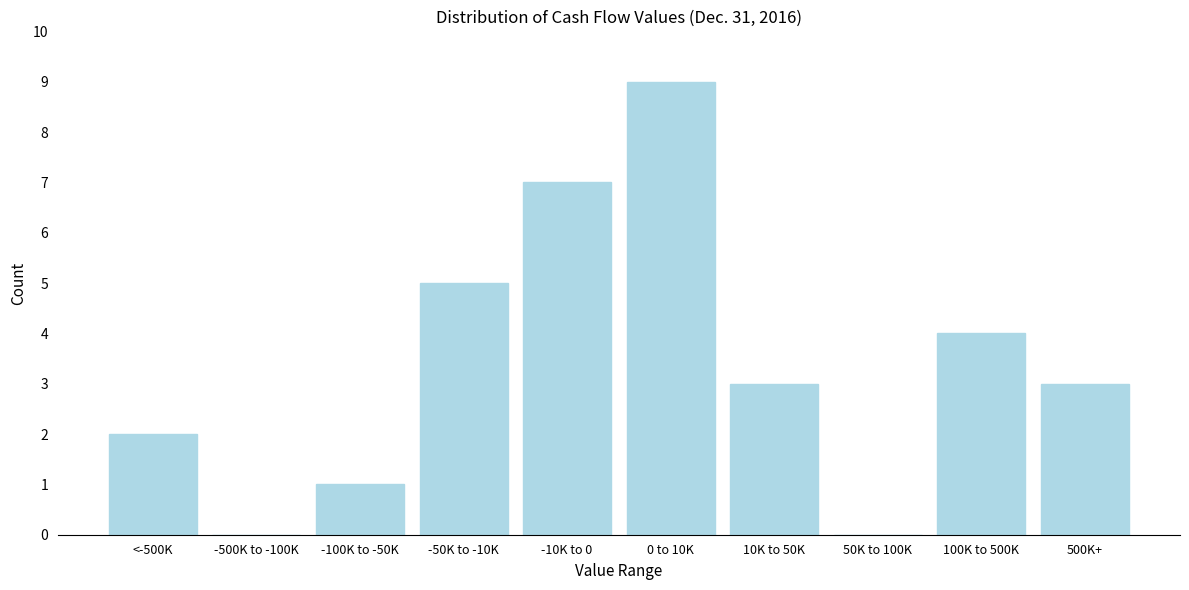

Reading left to right, transcribe all the data shown in this chart.

<-500K=2	-500K to -100K=0	-100K to -50K=1	-50K to -10K=5	-10K to 0=7	0 to 10K=9	10K to 50K=3	50K to 100K=0	100K to 500K=4	500K+=3